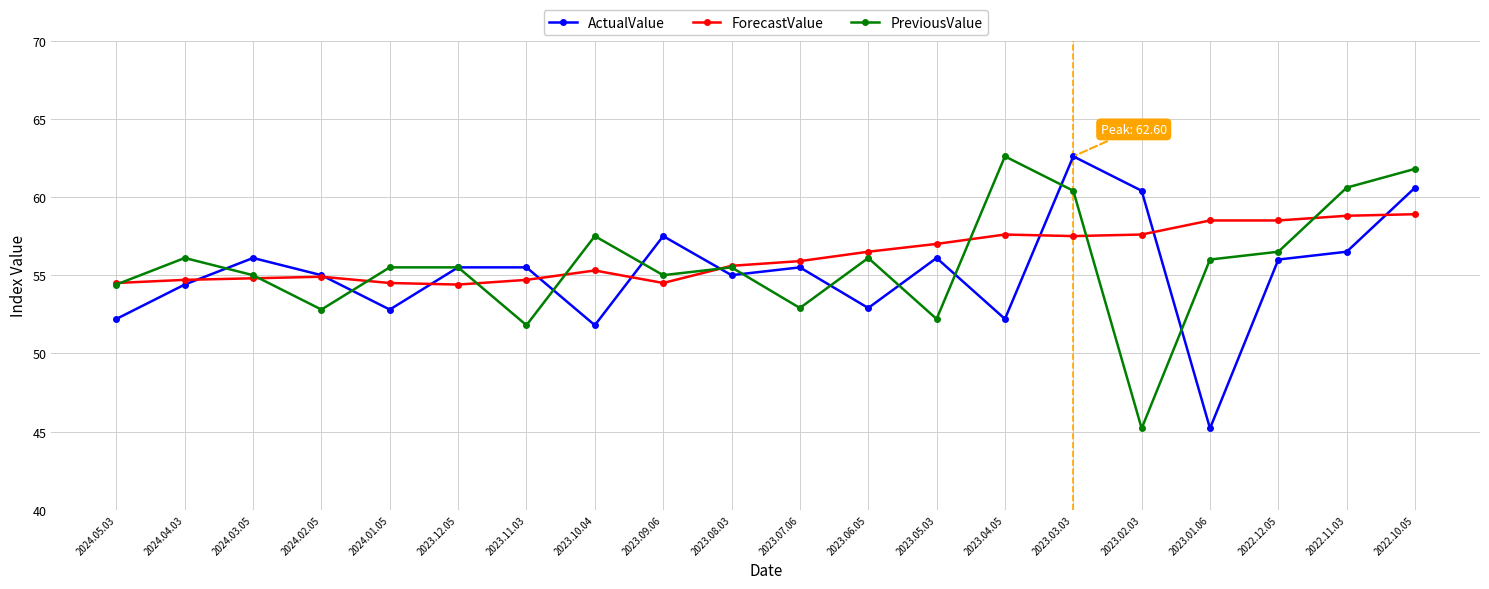

Count the number of data series in this chart.

3